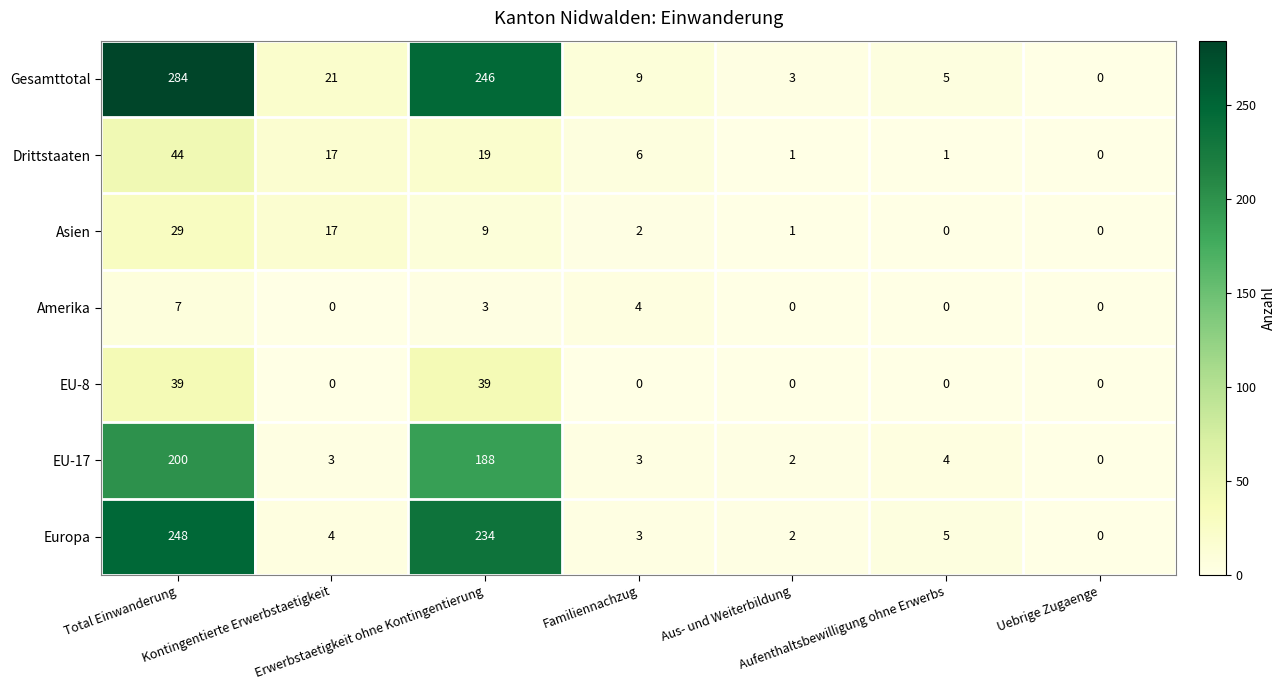

Which series has the largest total across all categories?

Gesamttotal